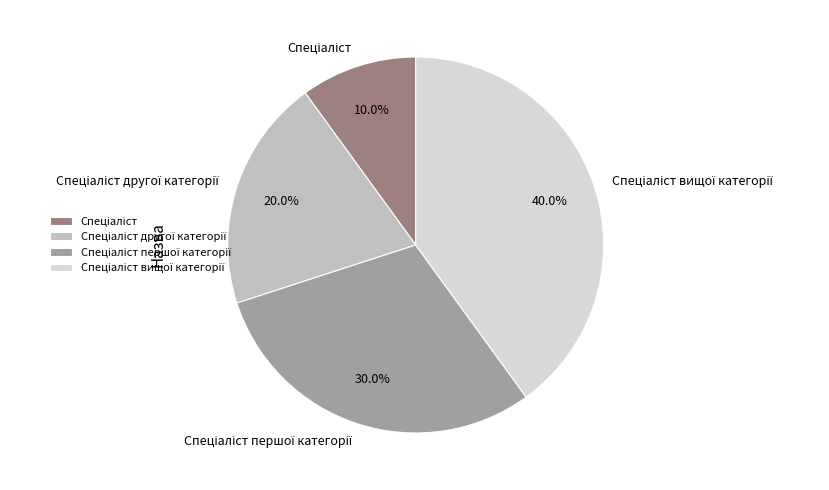

Is there a majority slice in this chart?

No